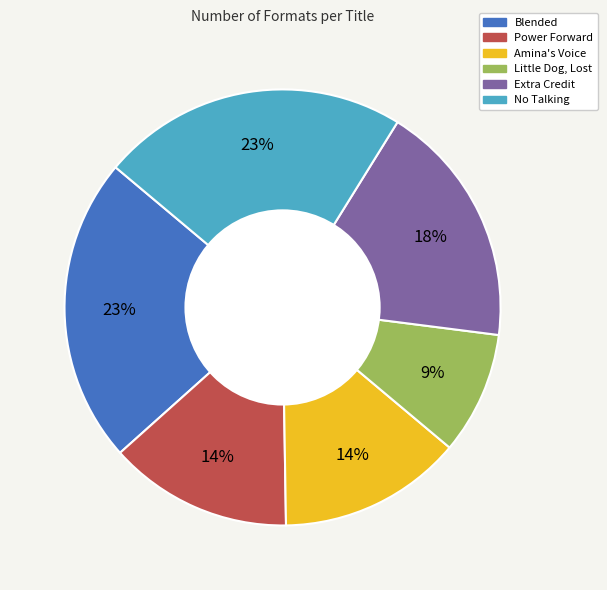

Between Power Forward and Little Dog, Lost, which is larger?

Power Forward